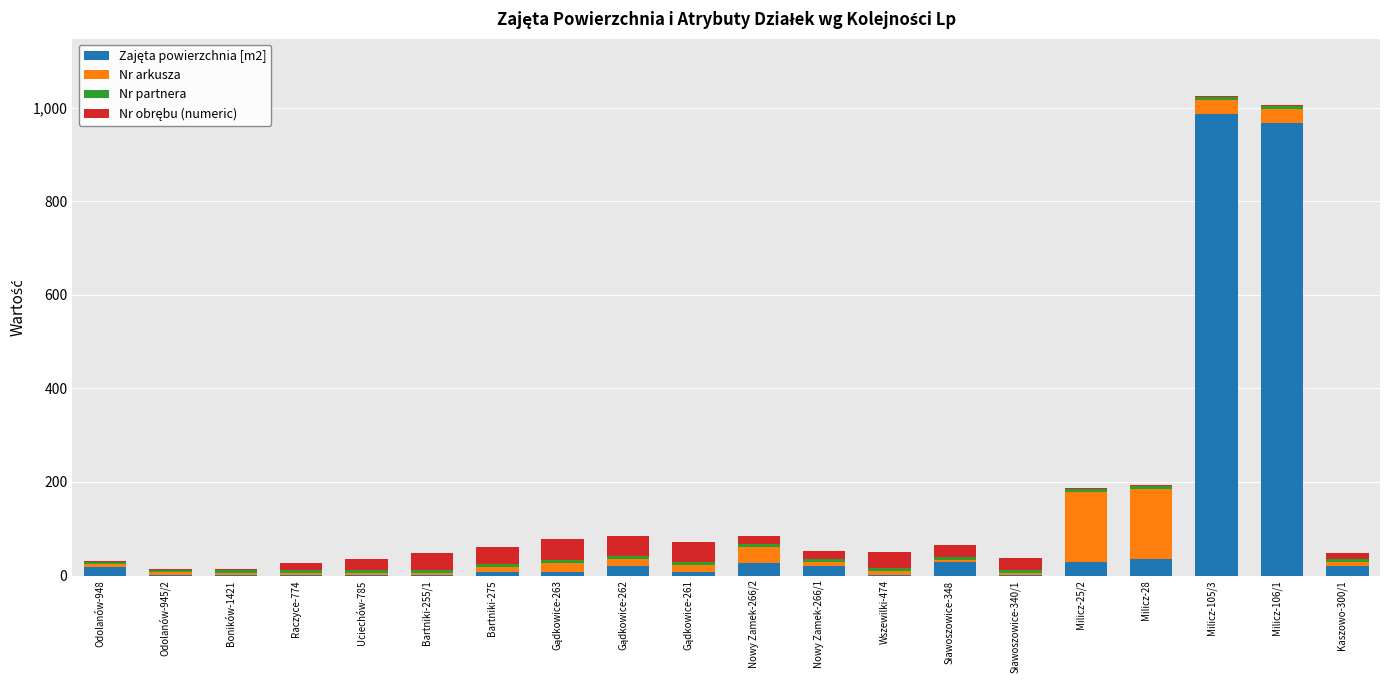

Count the number of data series in this chart.

4